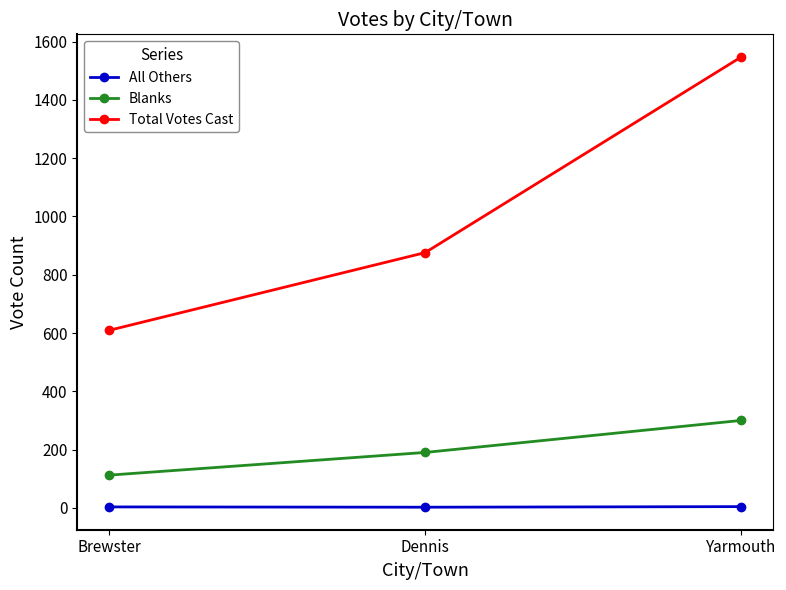

How many values in the Total Votes Cast series are below 876?

1